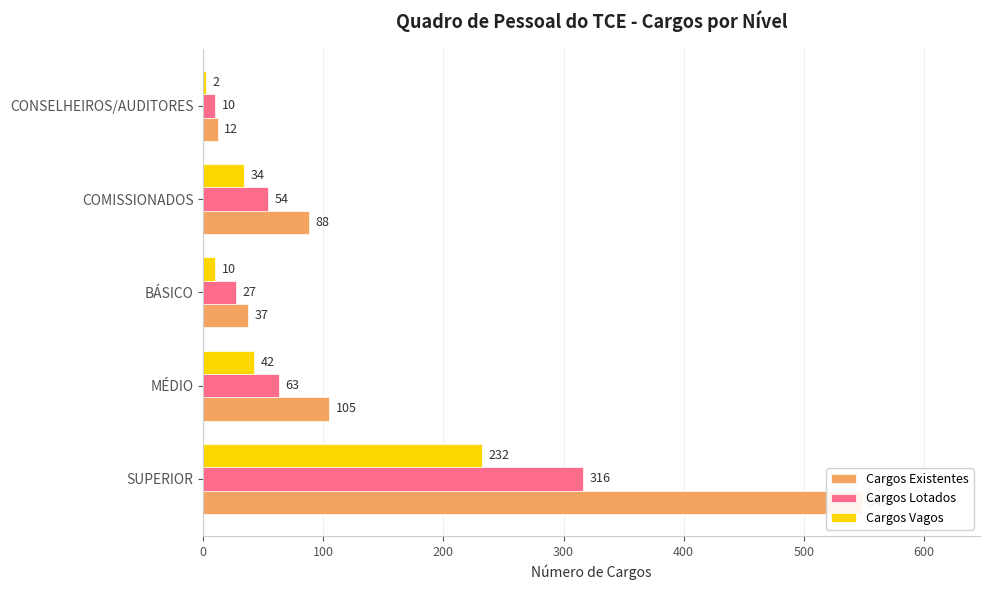

Is it true that Cargos Lotados equals 47 at BÁSICO?

False